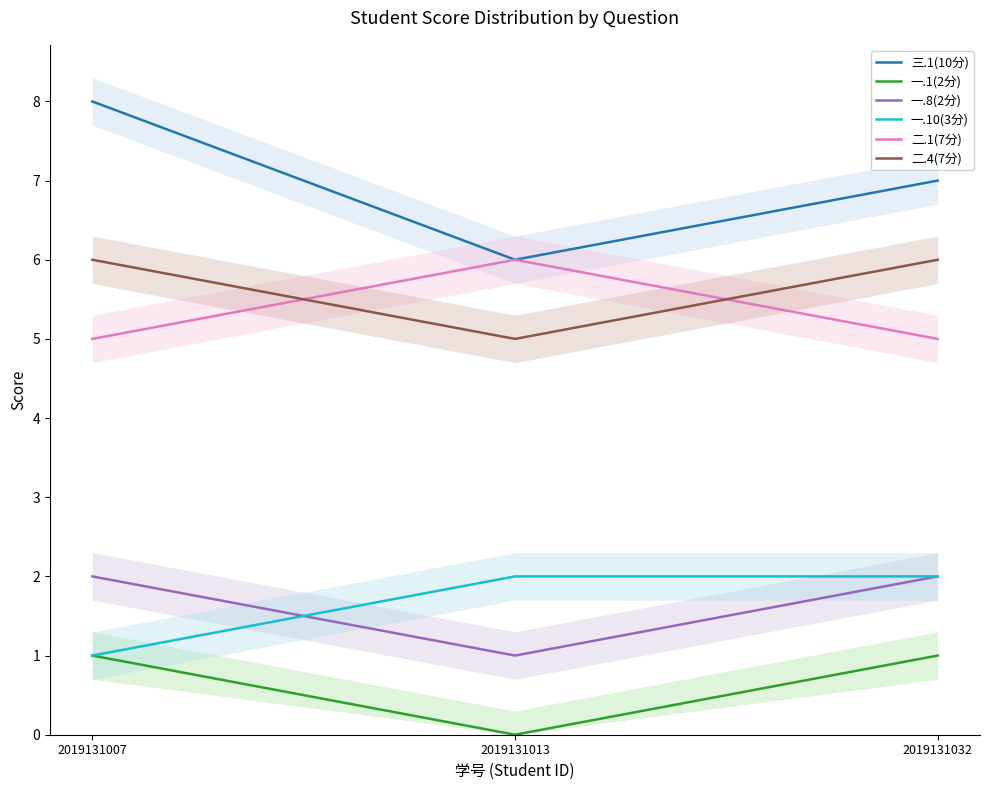

True or false: 一.1(2分) has a value of 1 at 2019131007.

True